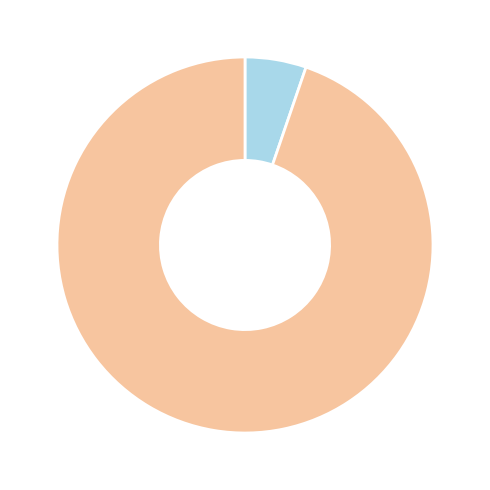

Is there any slice that represents more than half of the pie?

Yes